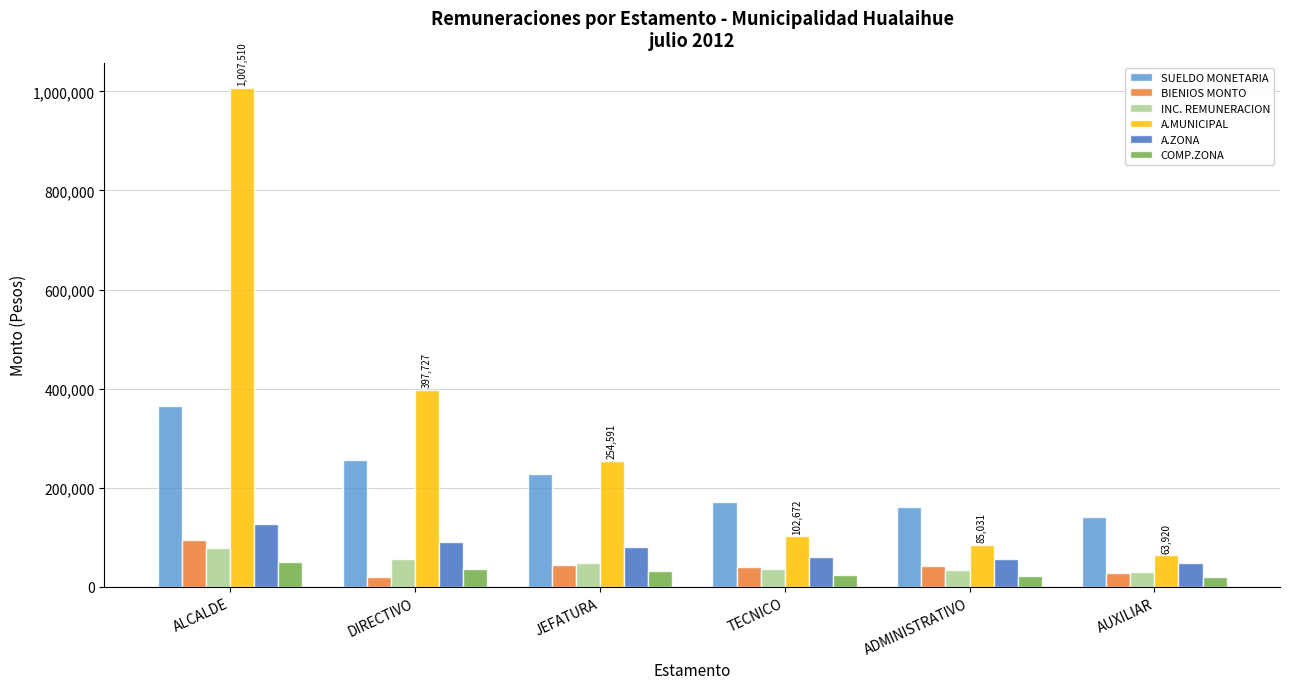

What is the greatest value displayed?

1007510.0